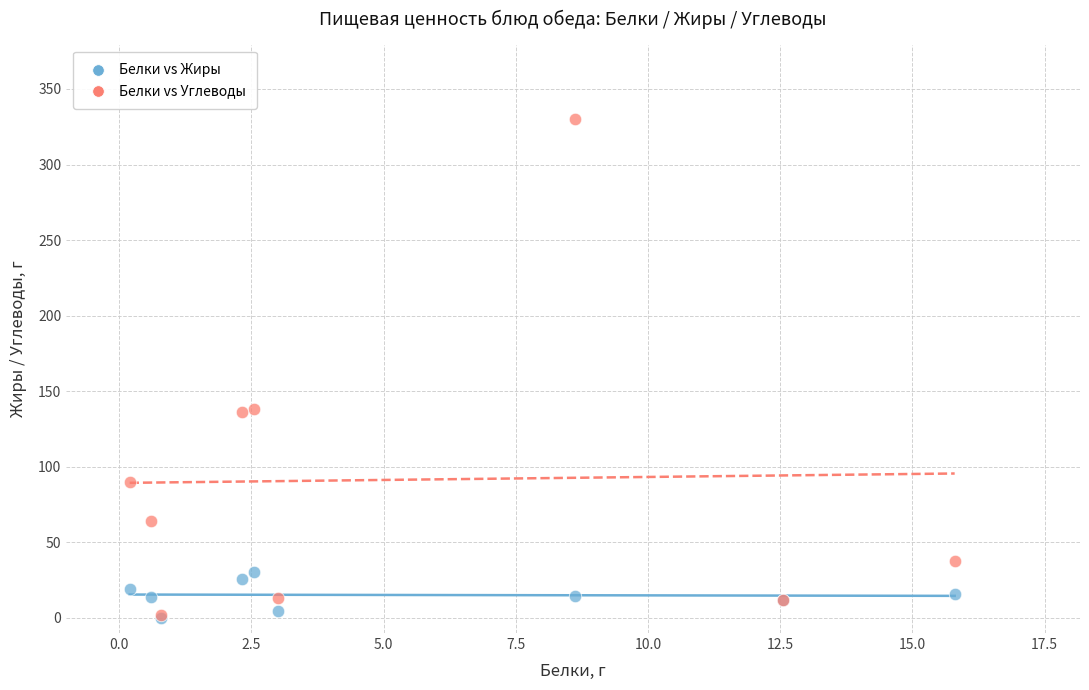

What are all the series names shown in the legend?

Белки vs Жиры, Белки vs Углеводы